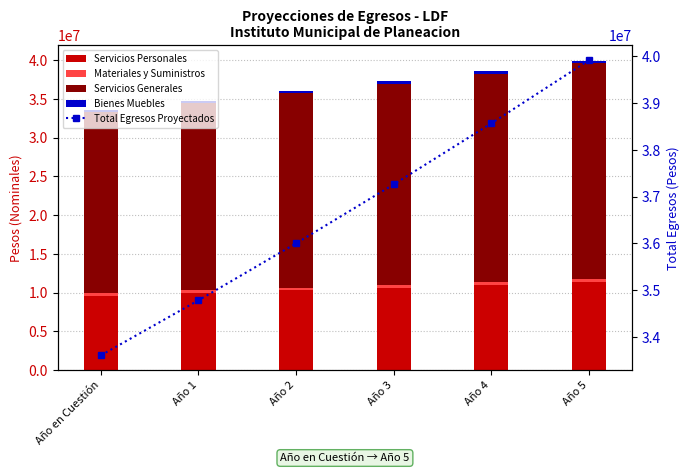

True or false: Servicios Personales has a value of 11409009.4 at Año 5.

True